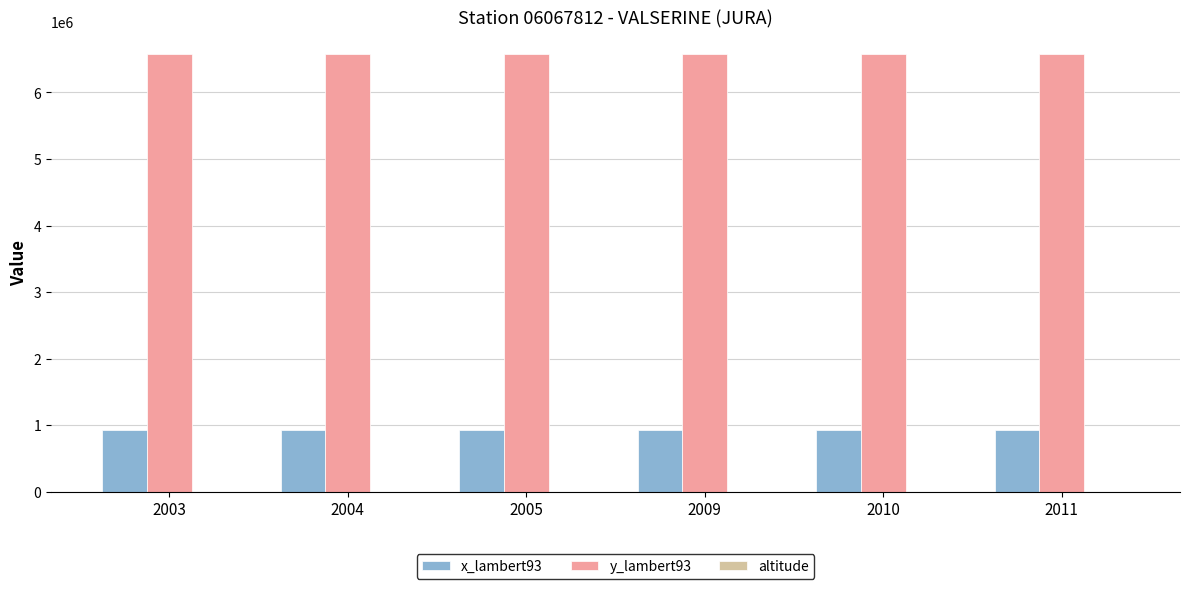

What is the maximum value shown in the chart?

6583294